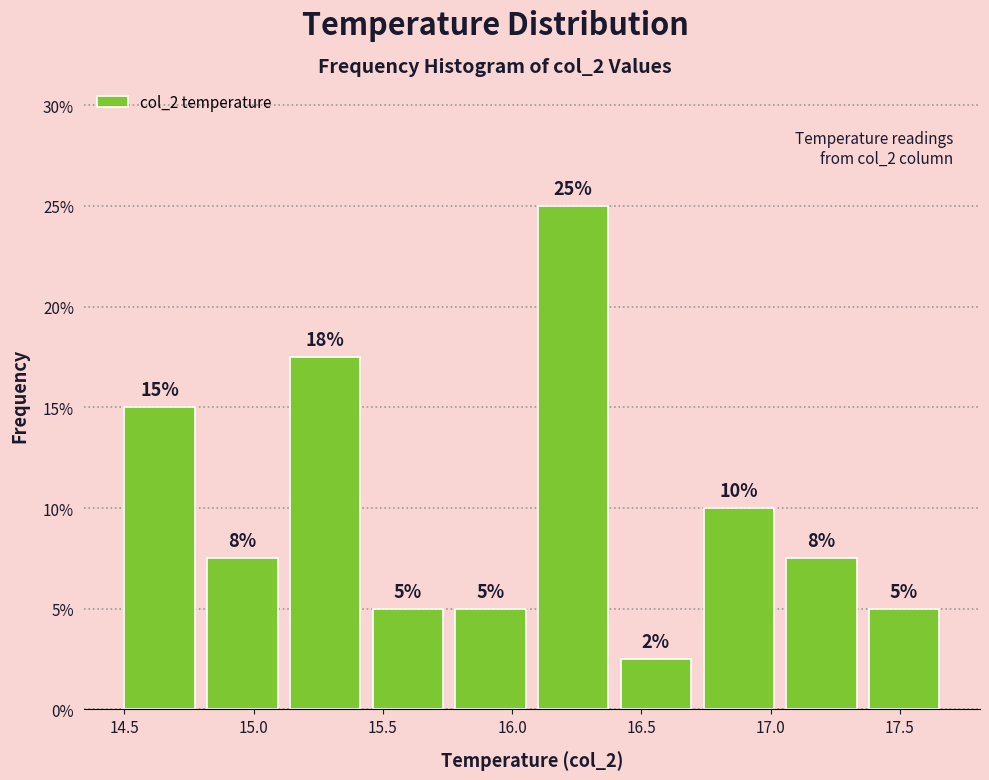

Over which range of the x-axis is the bar tallest?

16.10 to 16.42